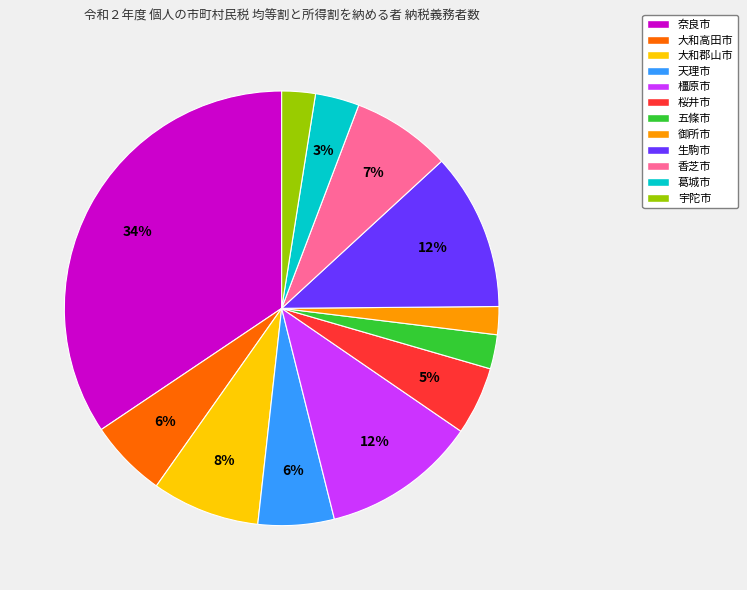

True or false: 橿原市 accounts for 22% of the total.

False